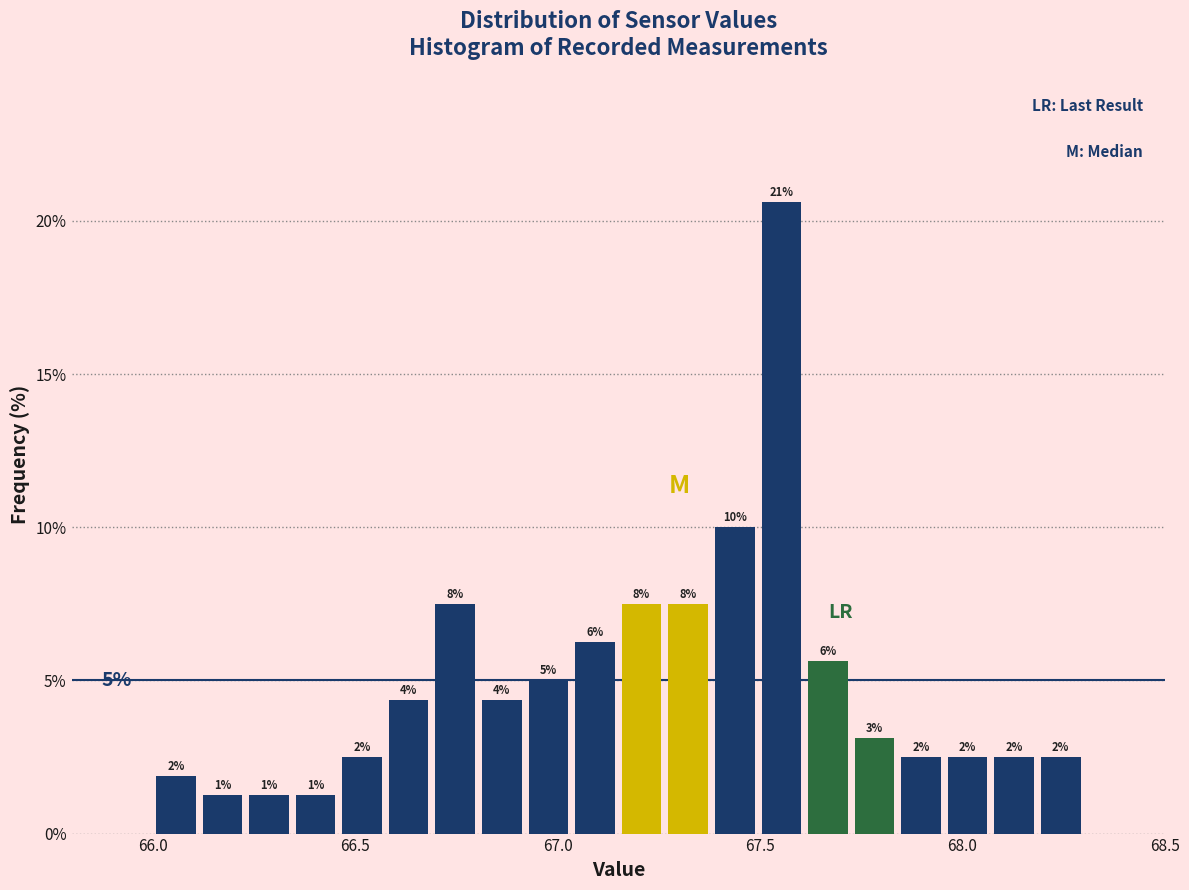

Read against the x-axis, roughly where is the centre of the tallest bar?

67.55